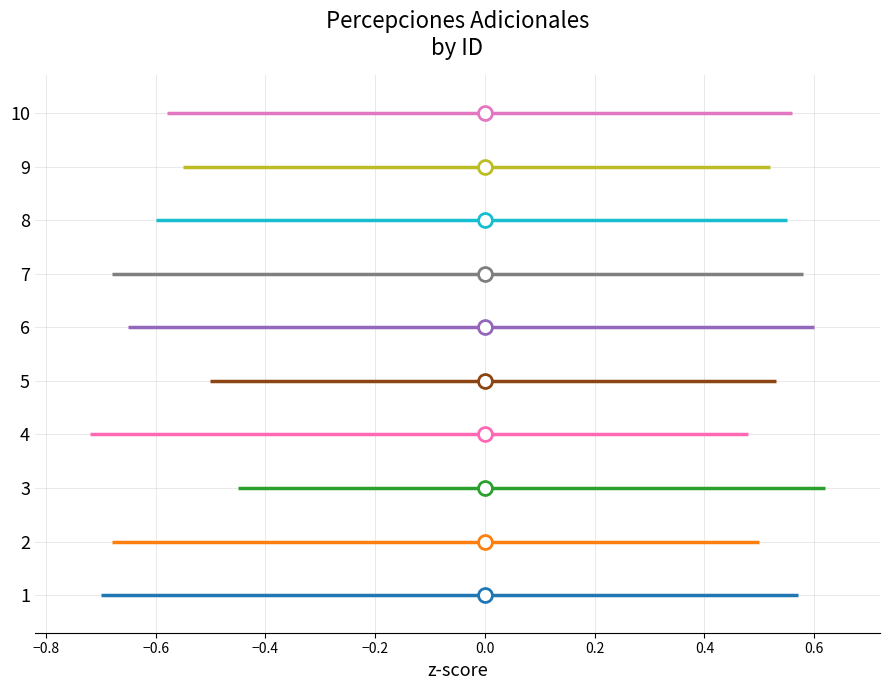

What is the value of the 7th point from the left?

7